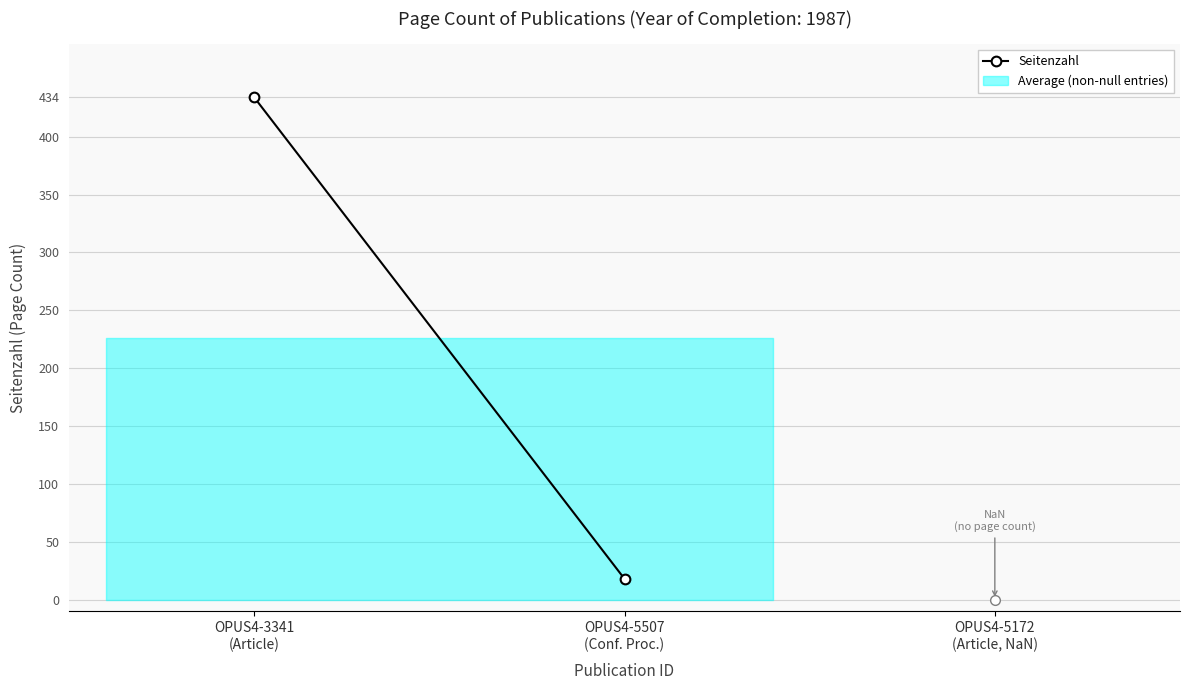

Reading right to left, list all the values displayed in this chart.

OPUS4-5507
(Conf. Proc.)=18	OPUS4-3341
(Article)=434